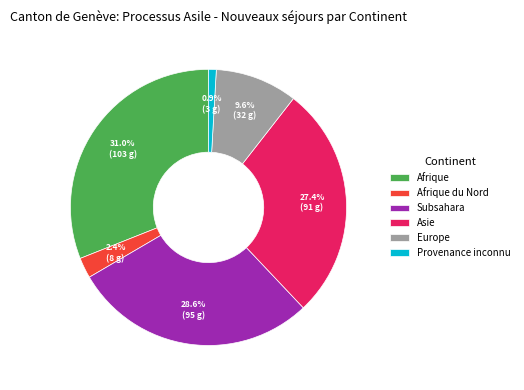

Between Subsahara and Afrique du Nord, which is larger?

Subsahara